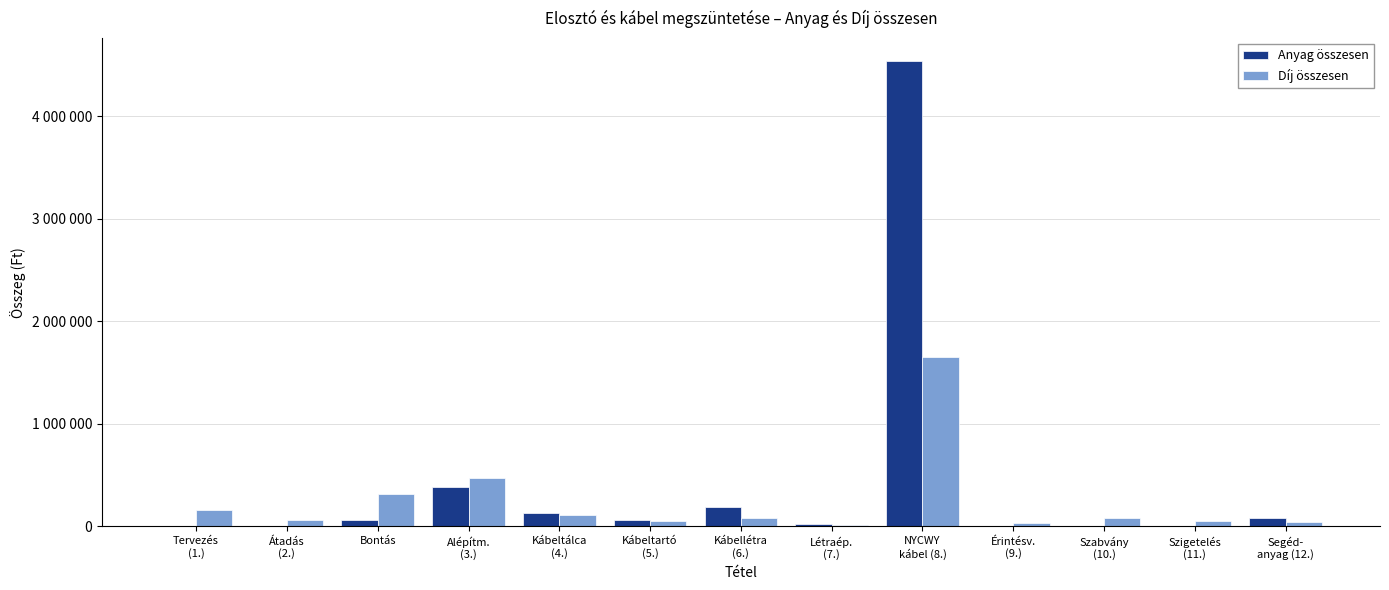

What is the difference between the maximum and minimum values in the Díj összesen series?

1637375